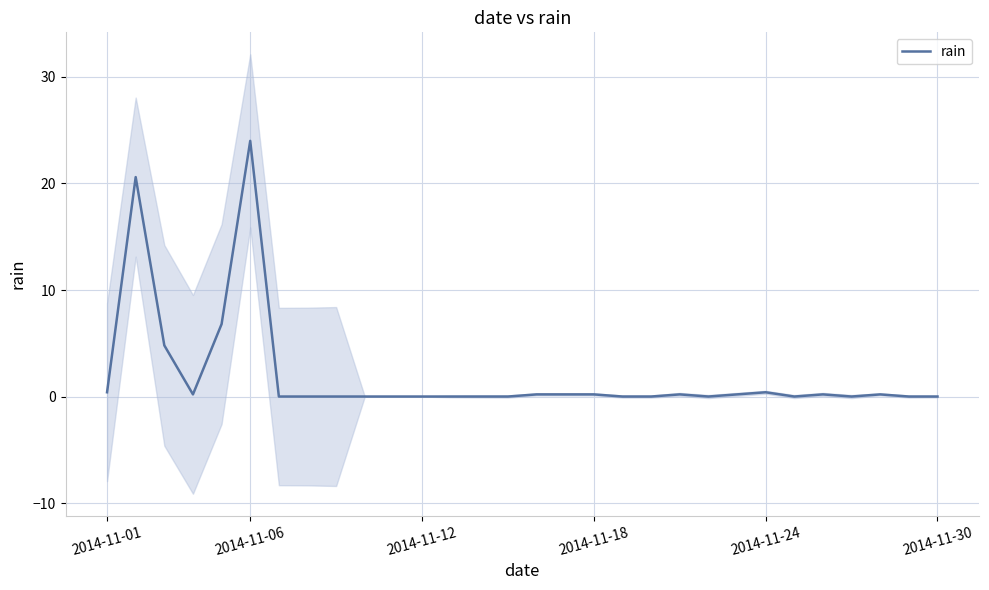

True or false: the data shows 16.6 at 8.

False